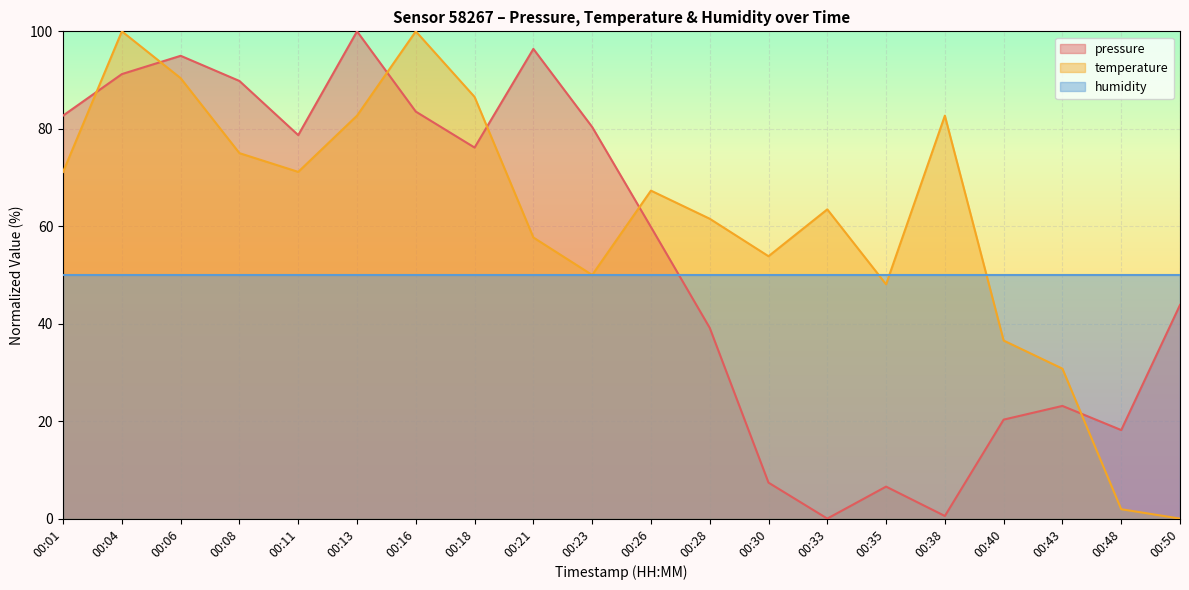

True or false: temperature and pressure cross at least once.

True